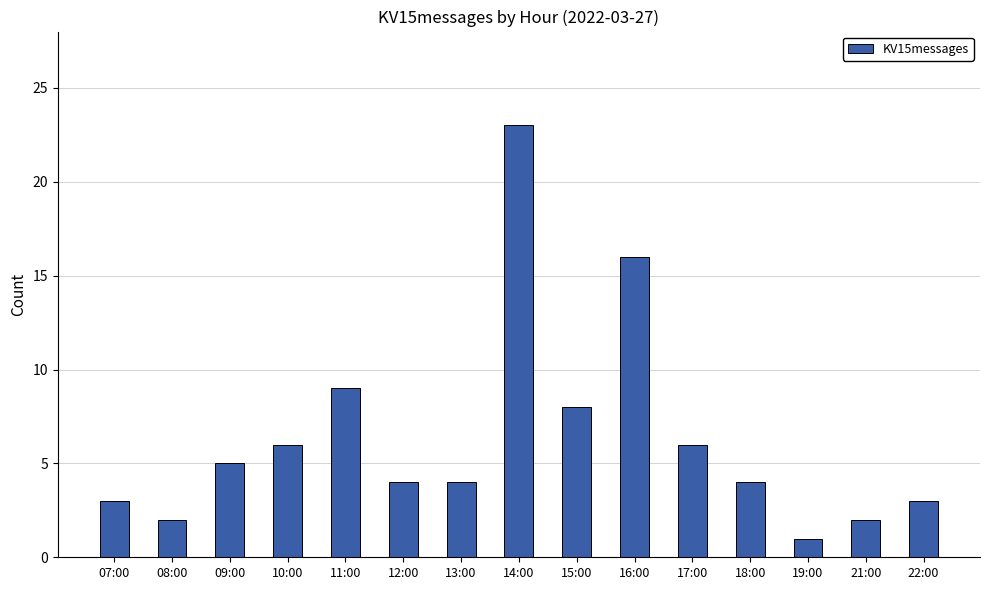

What is the value of the 13th bar from the left?

1